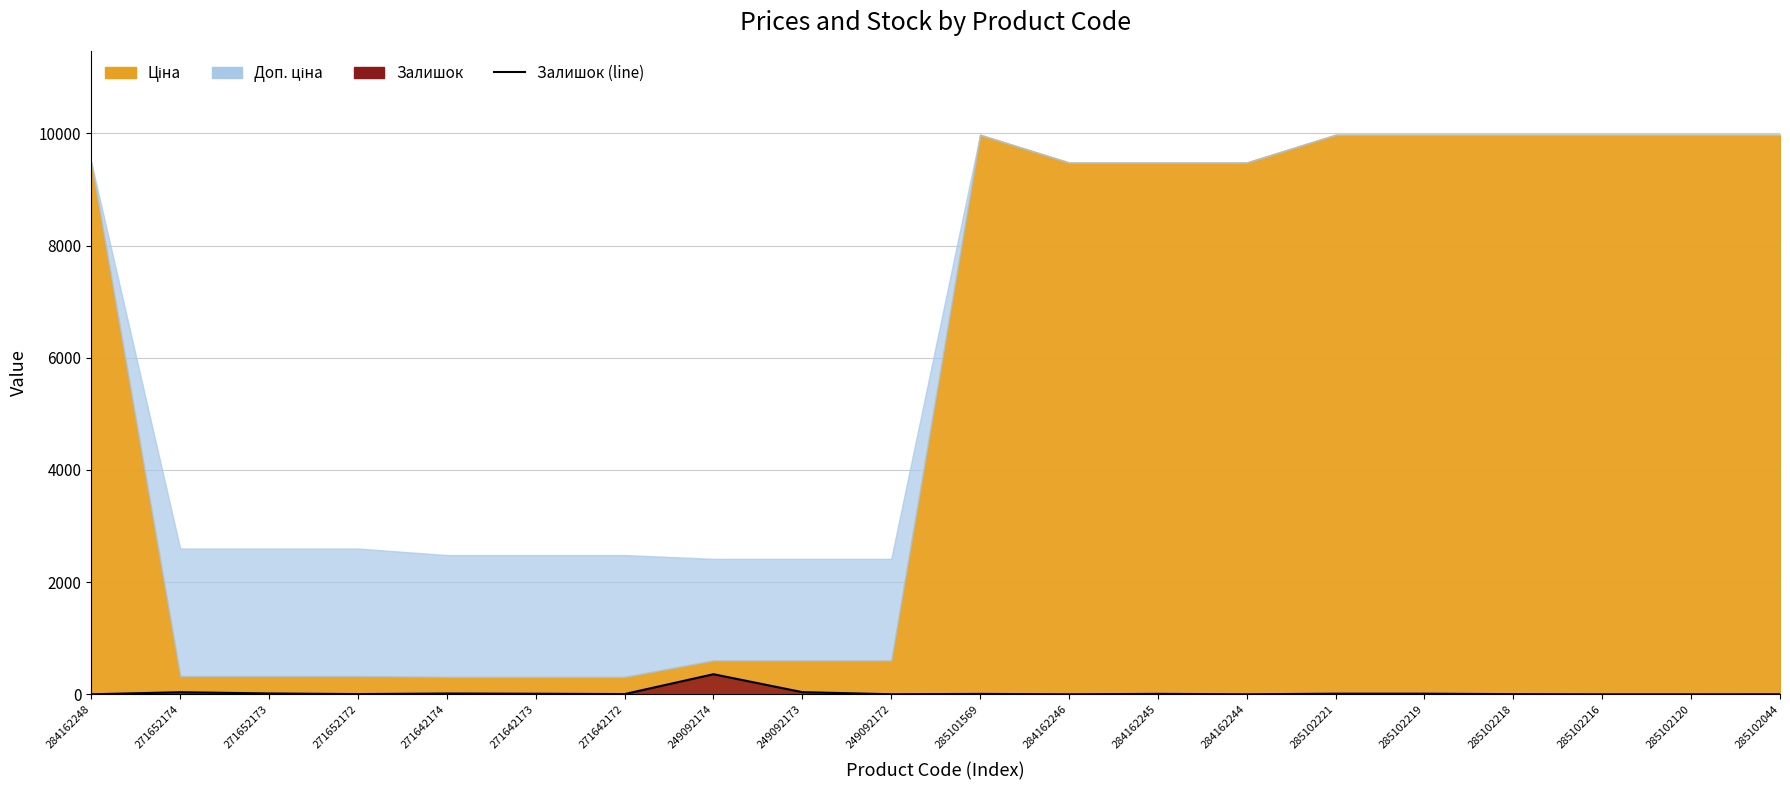

At which category does the data reach its first local valley?

271652172